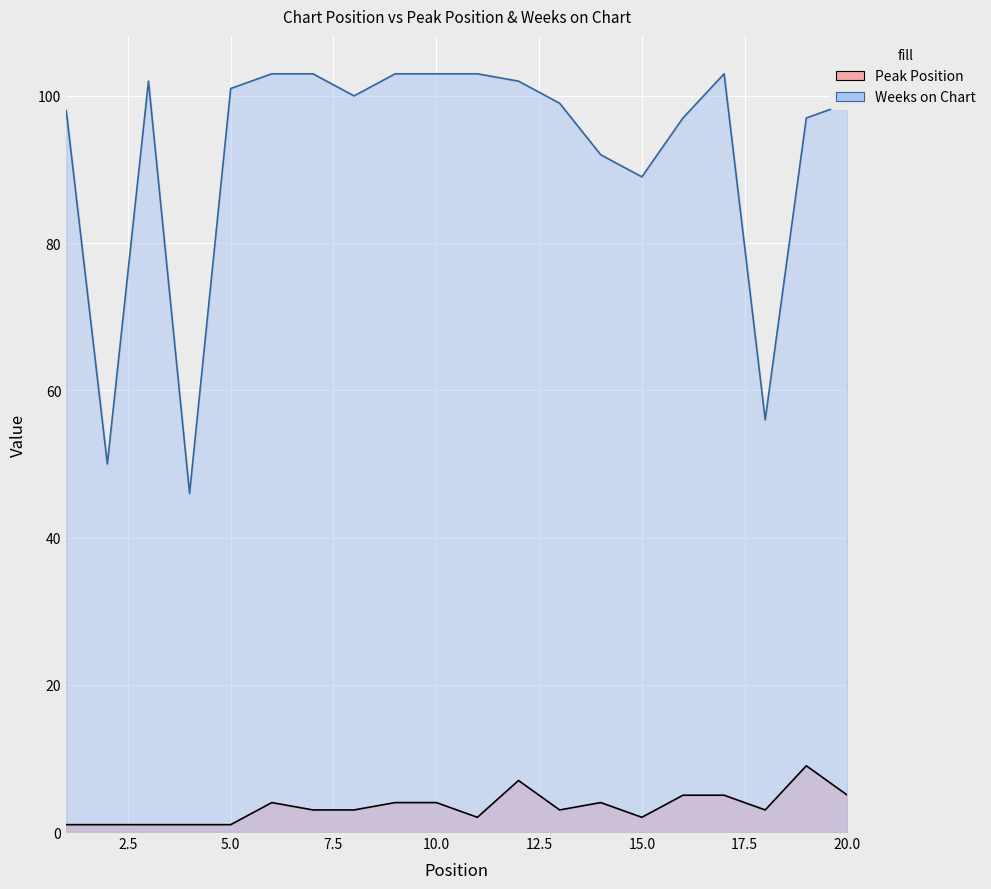

True or false: Peak Position and Weeks on Chart cross at least once.

False